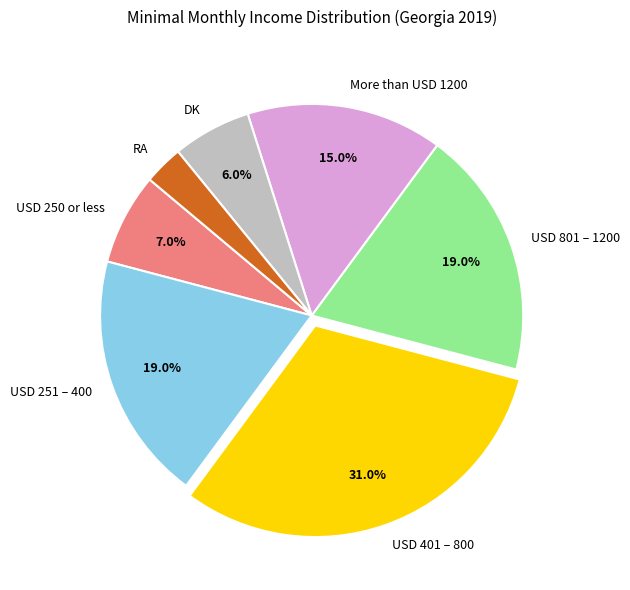

Which has a higher value, USD 401 – 800 or More than USD 1200?

USD 401 – 800